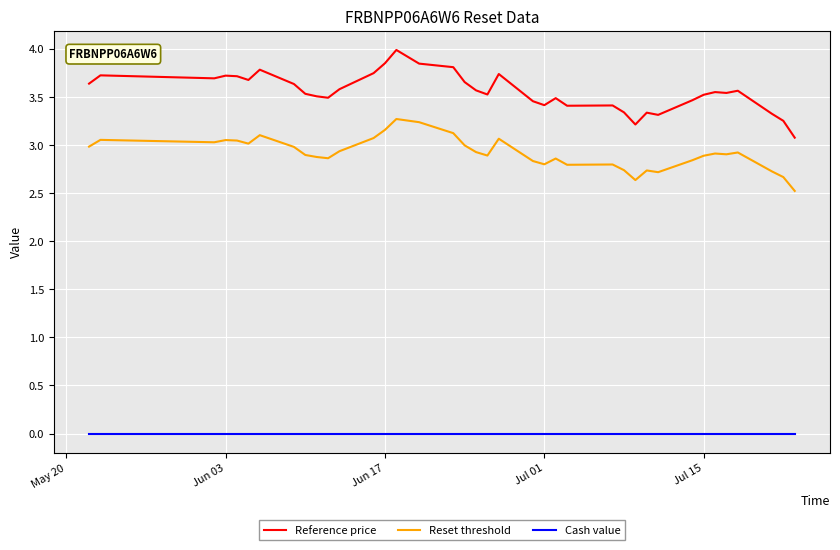

What is the average value of the Reset threshold series?

2.9